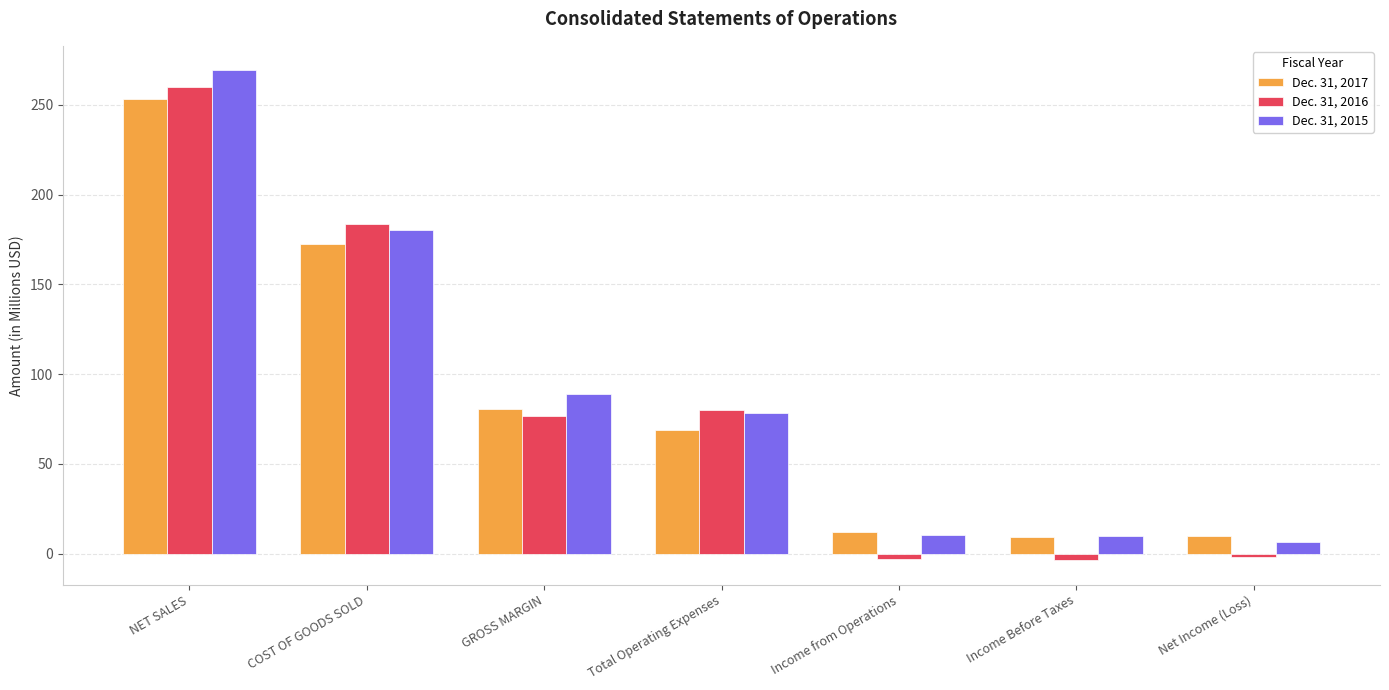

What is the difference between the highest and lowest values at Income Before Taxes?

13.3